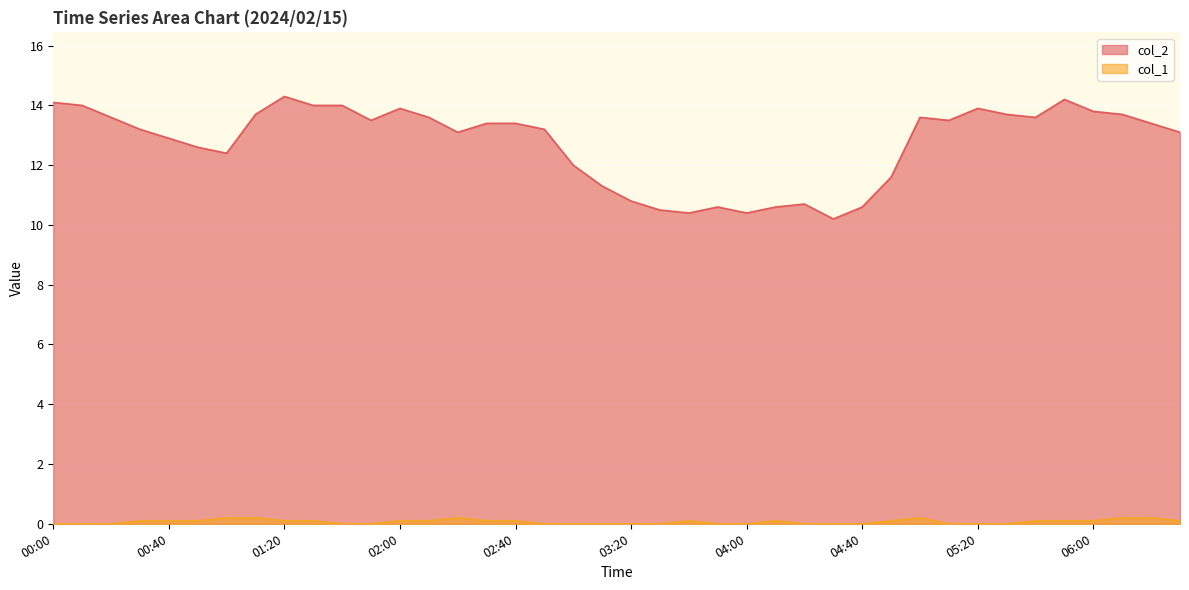

Where is col_2 nearest to the value 12?

03:00